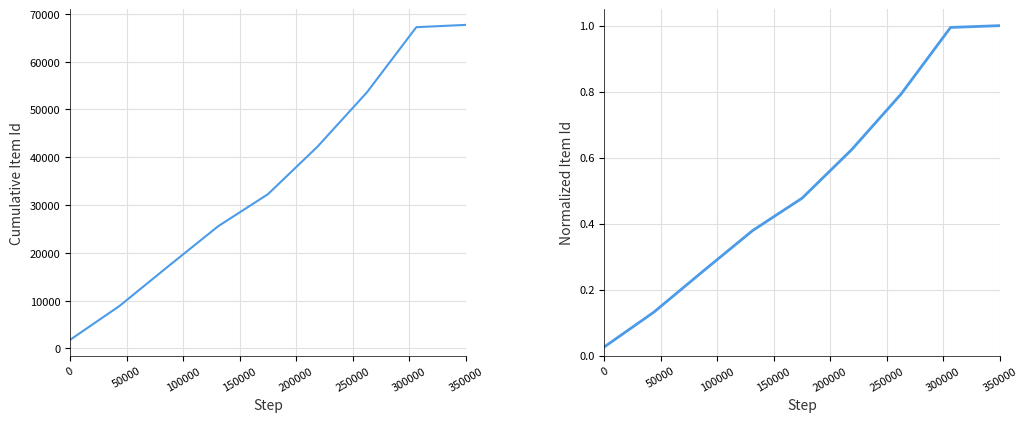

Count the Cumulative Item Id values in the range 17302 to 53566.

5